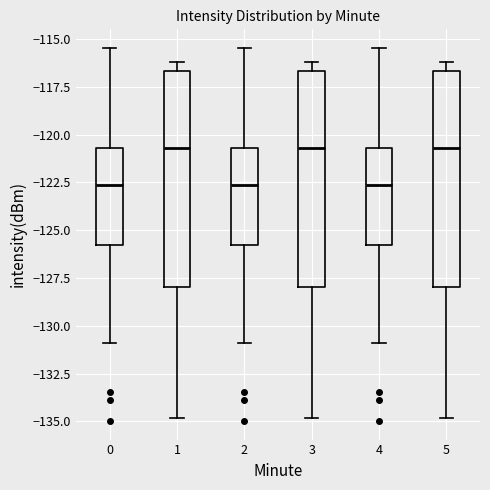

Reading left to right, read every box against the y-axis: the position of its median line, the range the box covers, and the ends of its whiskers. The values are not printed on the chart, so give them approximately, as read against the axis.

0: median -122.5, box -126.0 to -120.5, whiskers -131.0 to -115.5
1: median -120.5, box -128.0 to -116.5, whiskers -135.0 to -116.0
2: median -122.5, box -126.0 to -120.5, whiskers -131.0 to -115.5
3: median -120.5, box -128.0 to -116.5, whiskers -135.0 to -116.0
4: median -122.5, box -126.0 to -120.5, whiskers -131.0 to -115.5
5: median -120.5, box -128.0 to -116.5, whiskers -135.0 to -116.0